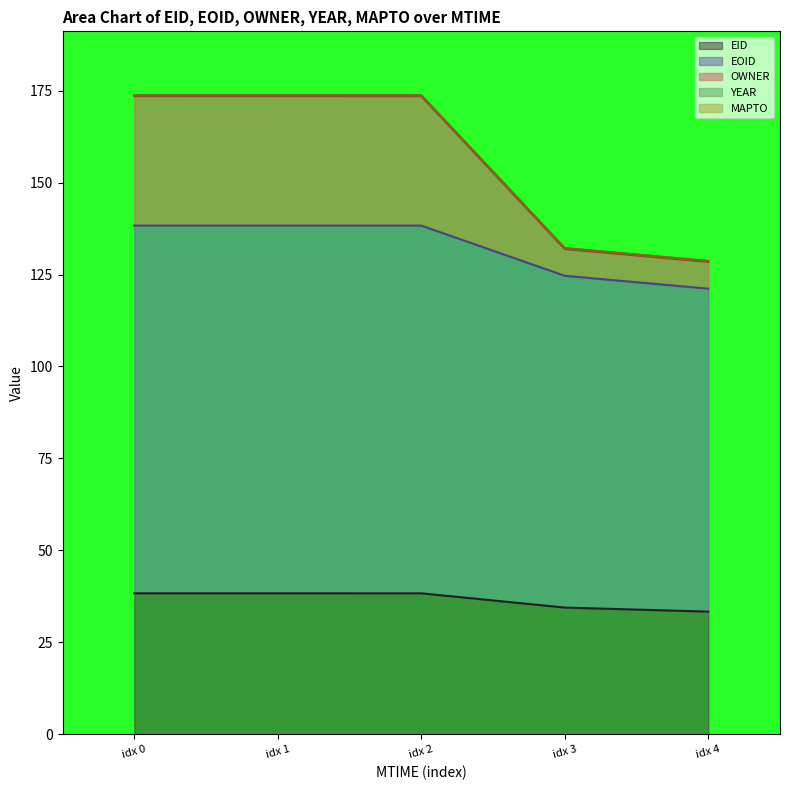

How many data points does each series have?

5